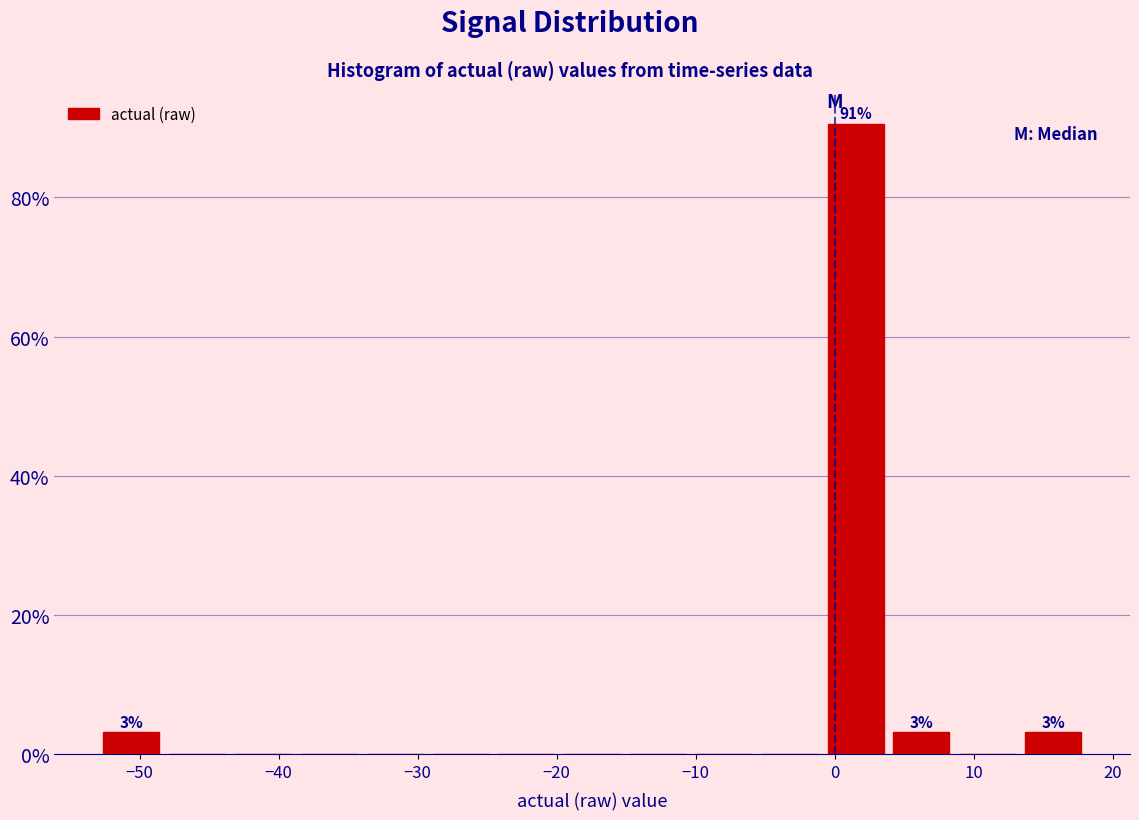

Which range on the x-axis has the tallest bar?

-1 to 4